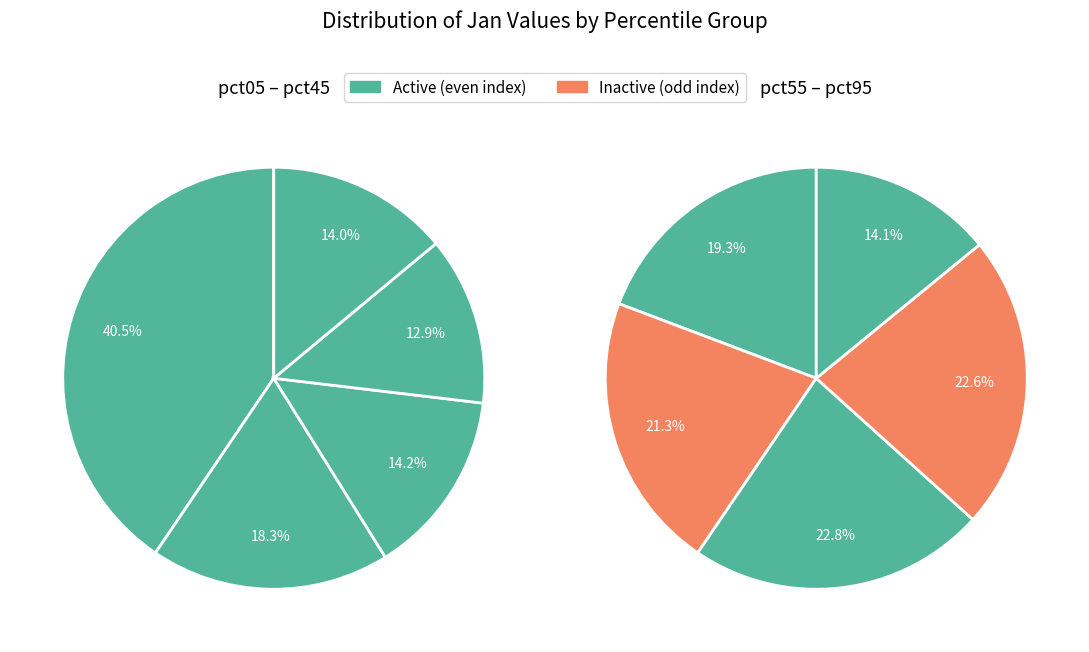

Does pct65 represent more than half of the total?

No